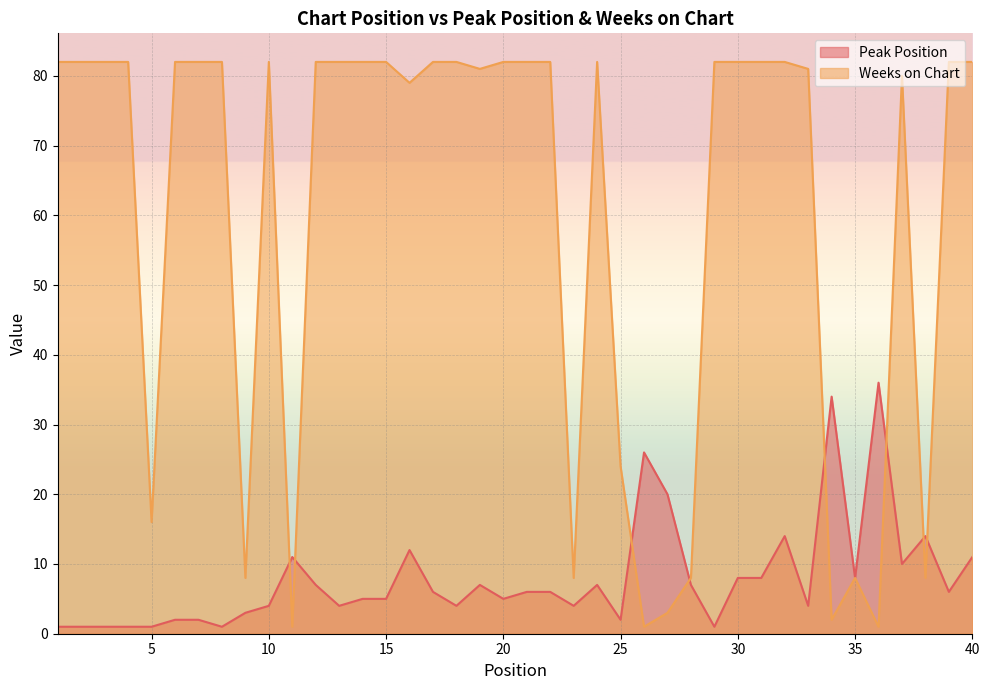

What is the sum of the Weeks on Chart values at 40 and 3?

164